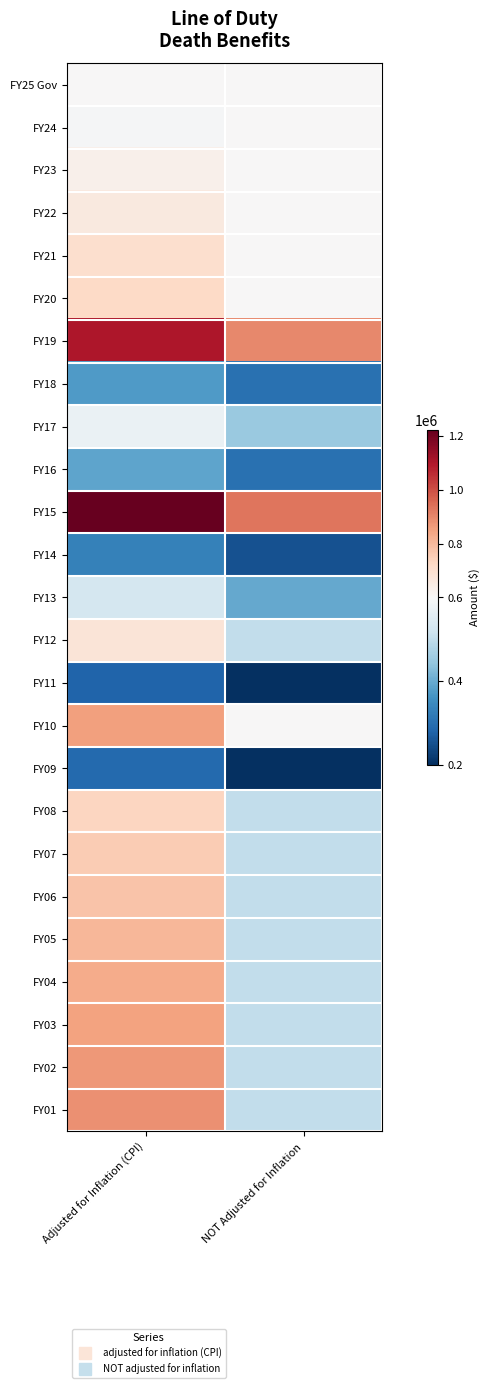

At how many categories does at least one series exceed 993915?

1